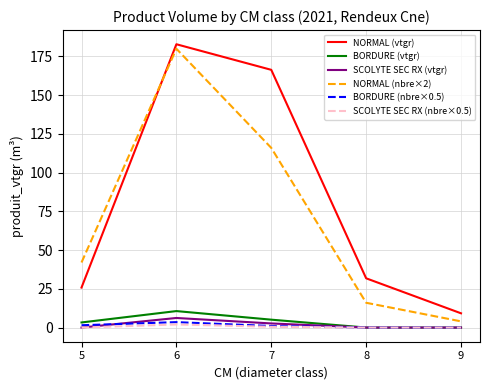

At how many categories does at least one series exceed 137?

2